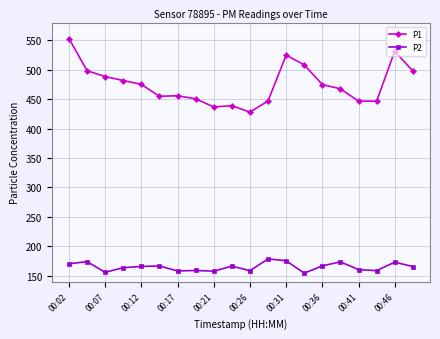

List the series in order of their peak value, highest first.

P1, P2